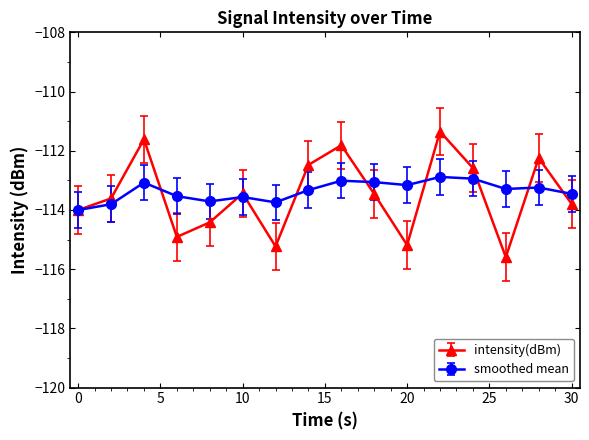

How many distinct data groups are displayed?

2